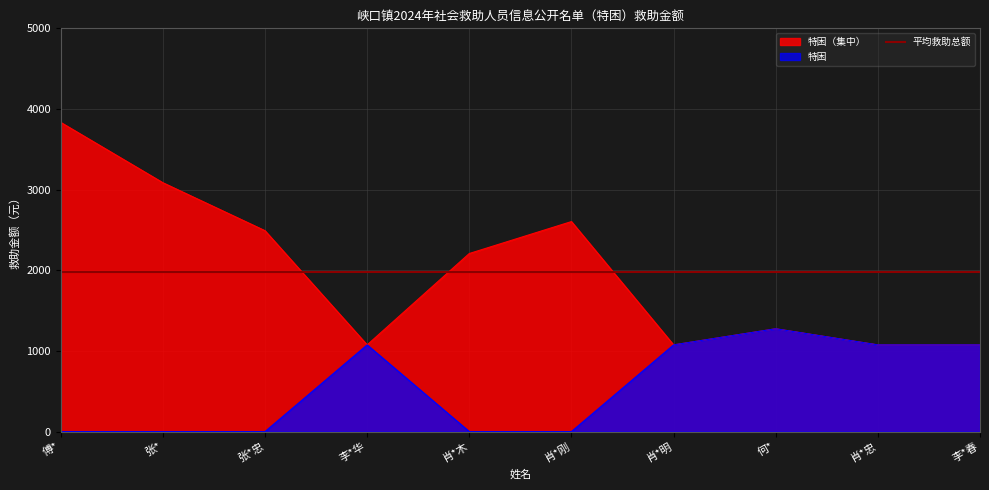

How many values in the 特困 series are below 1075?

5